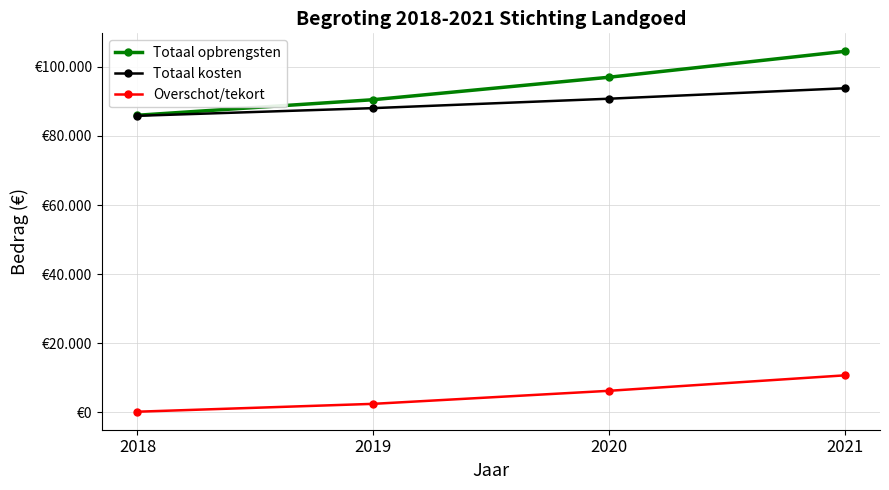

What is the maximum value for Overschot/tekort?

10689